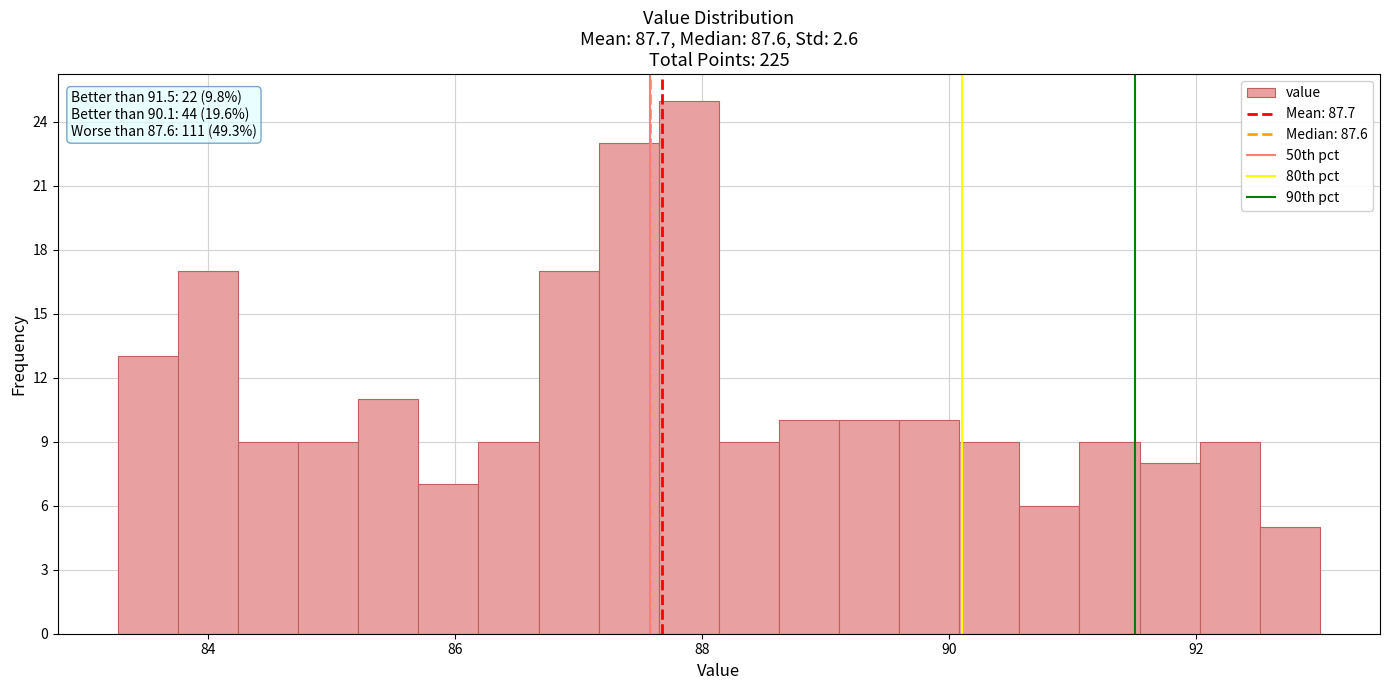

Read against the x-axis, roughly where is the centre of the tallest bar?

87.8